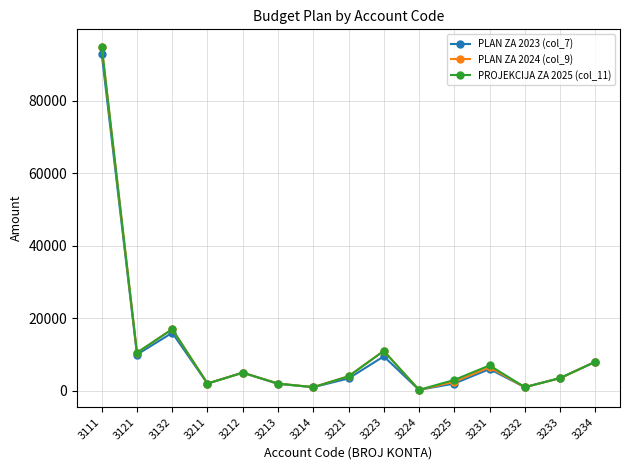

Is the value of PLAN ZA 2023 (col_7) at 3224 greater than the value of PROJEKCIJA ZA 2025 (col_11) at 3234?

No